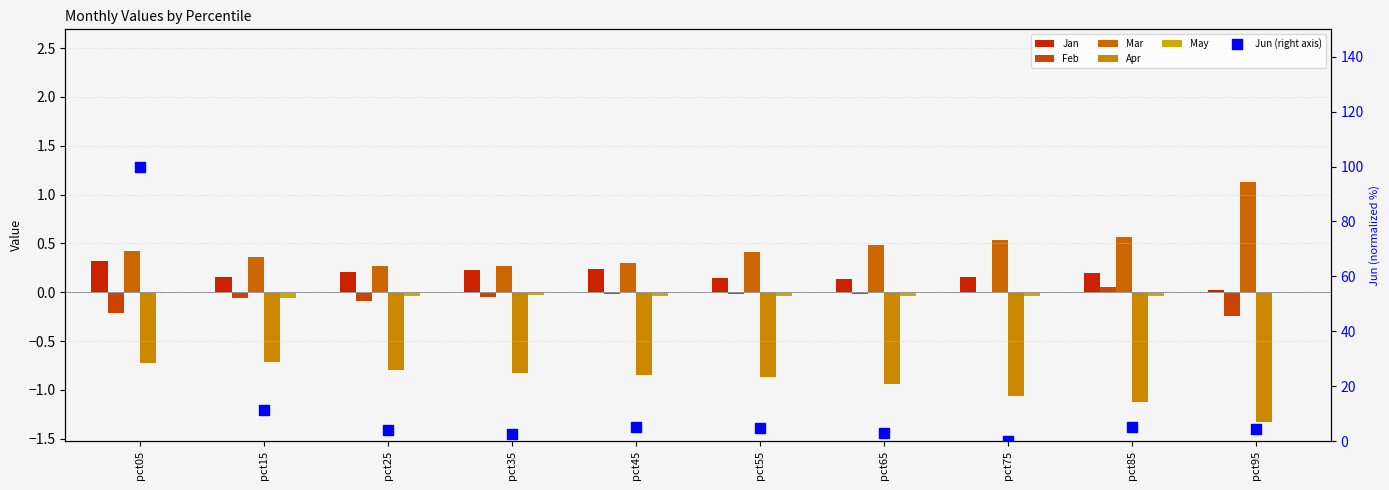

At how many categories does at least one series exceed 61?

1